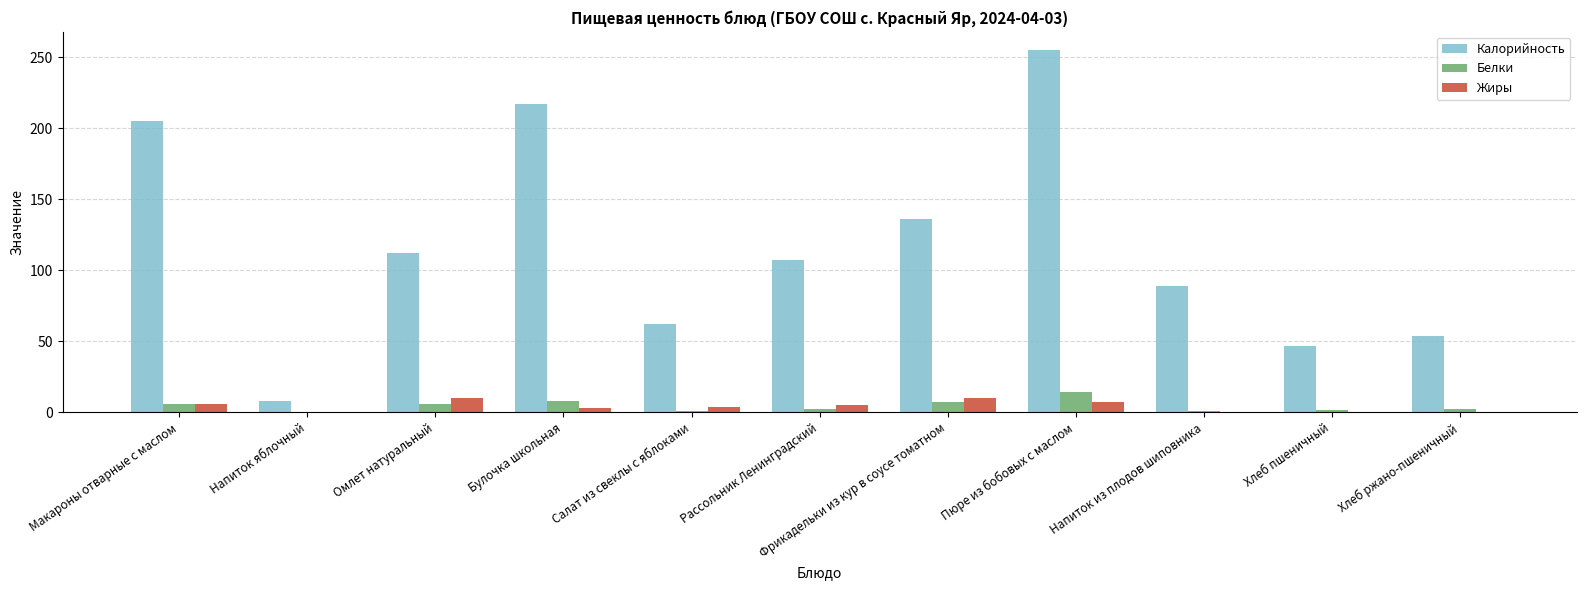

What is the sum of the Белки values at Напиток яблочный and Напиток из плодов шиповника?

1.0